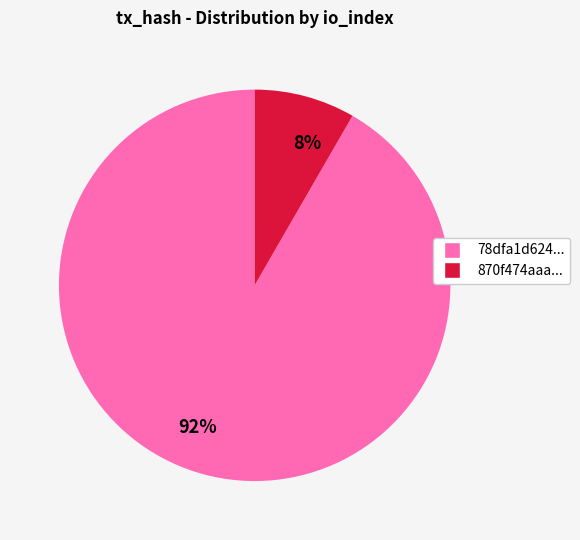

True or false: 92% accounts for 92% of the total.

True